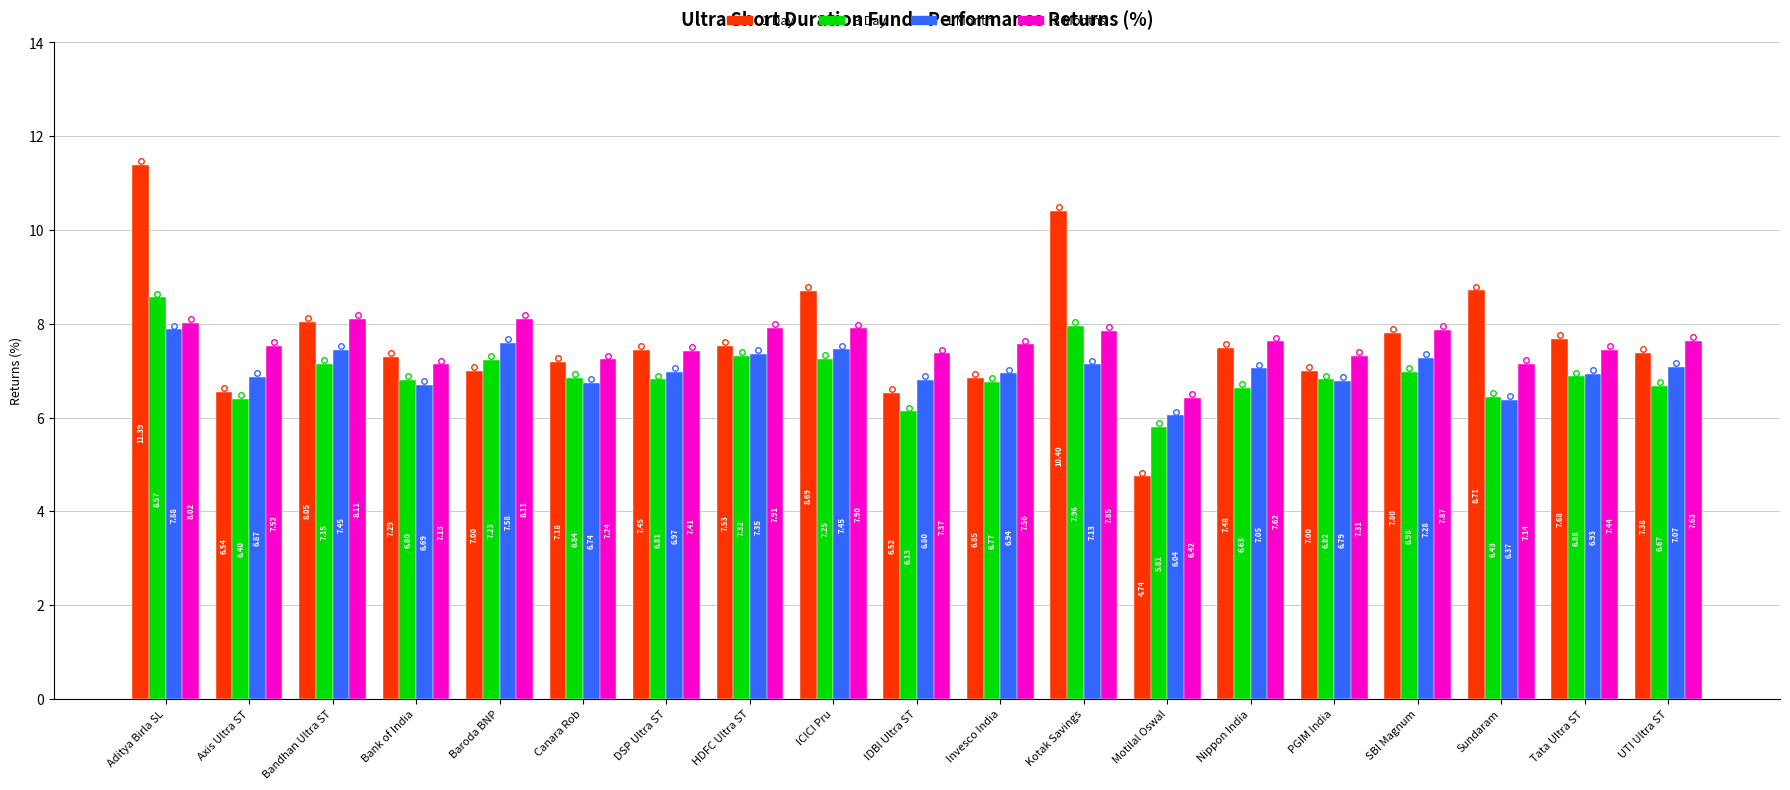

What is the maximum value shown in the chart?

11.4